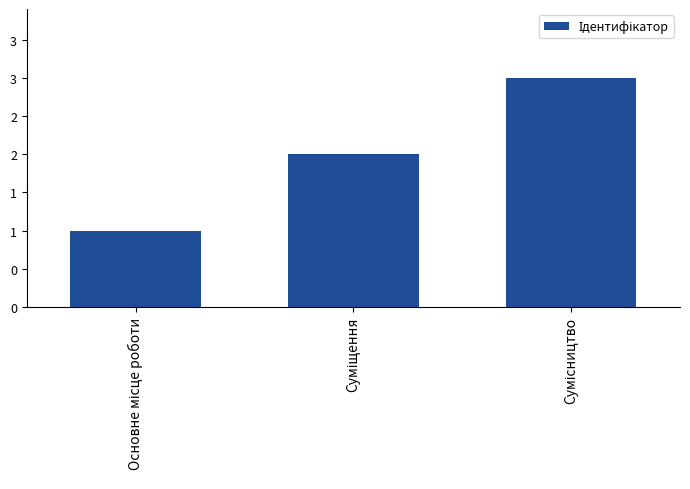

Does the chart contain any negative values?

No